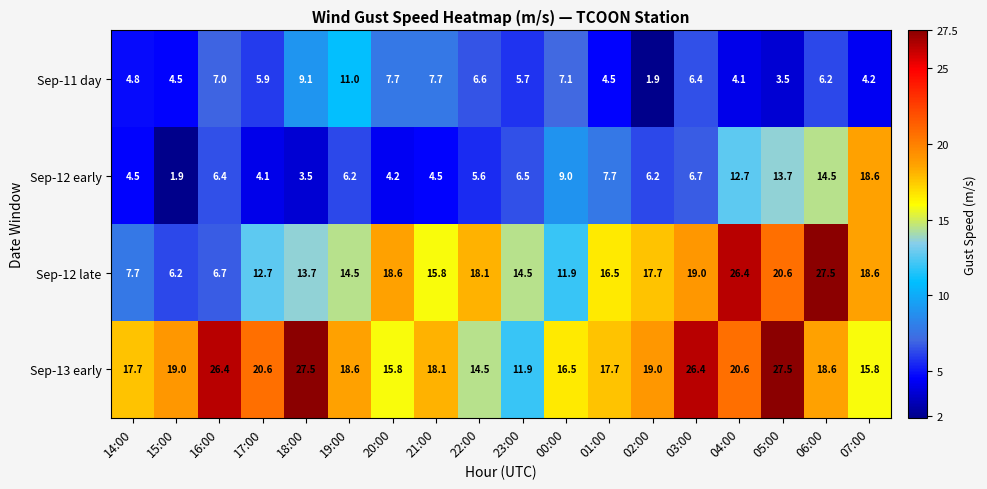

Is it true that Sep-12 late equals 33.9 at 05:00?

False